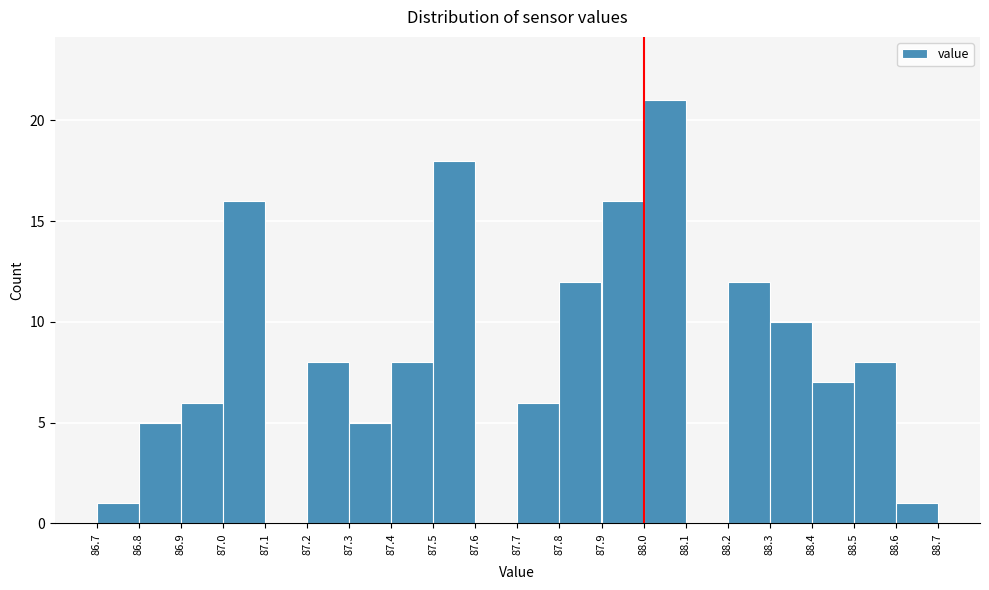

Reading left to right, transcribe this chart: for each bar, give the range it covers on the x-axis and its height. The values are not printed on the chart, so give them approximately, as read against the axis.

86.7 to 86.8: 1
86.8 to 86.9: 5
86.9 to 87.0: 6
87.0 to 87.1: 16
87.1 to 87.2: 0
87.2 to 87.3: 8
87.3 to 87.4: 5
87.4 to 87.5: 8
87.5 to 87.6: 18
87.6 to 87.7: 0
87.7 to 87.8: 6
87.8 to 87.9: 12
87.9 to 88.0: 16
88.0 to 88.1: 21
88.1 to 88.2: 0
88.2 to 88.3: 12
88.3 to 88.4: 10
88.4 to 88.5: 7
88.5 to 88.6: 8
88.6 to 88.7: 1